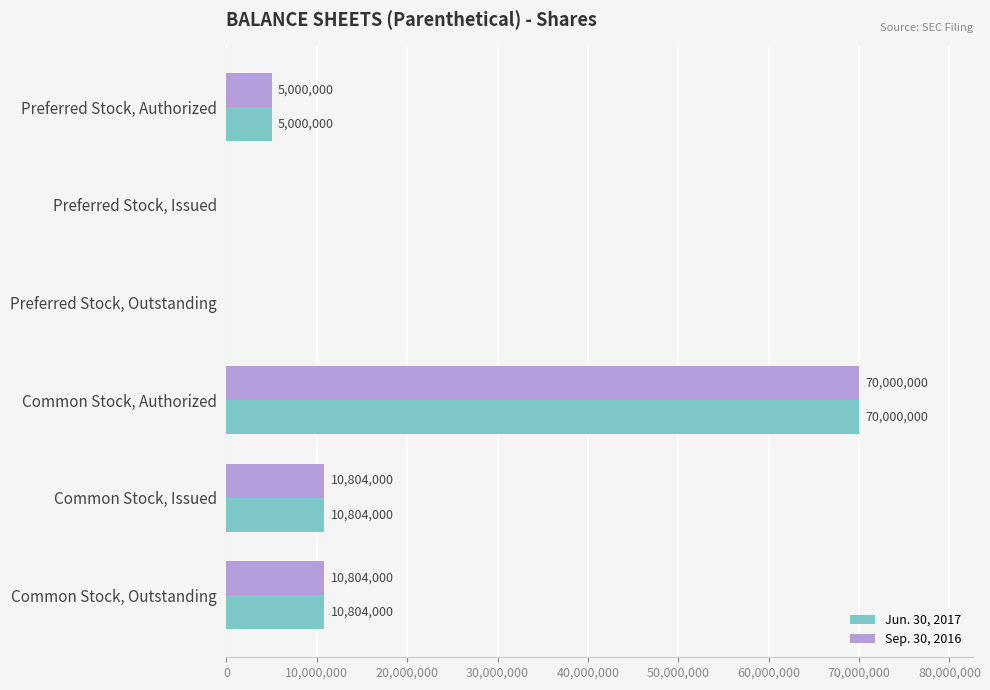

What is the sum of all Jun. 30, 2017 values?

96608000